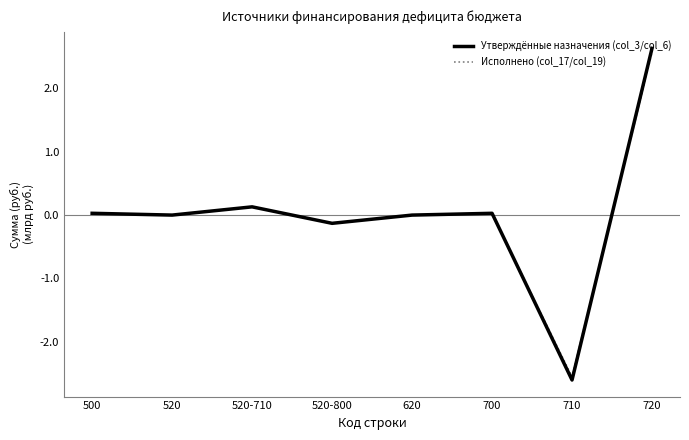

What is the greatest value displayed?

2.6